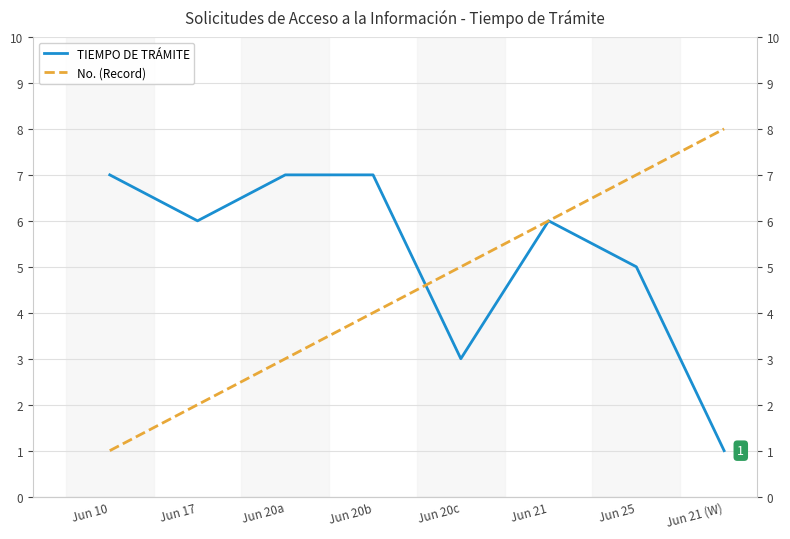

The TIEMPO DE TRÁMITE series shows 1 at Jun 21. True or false?

False